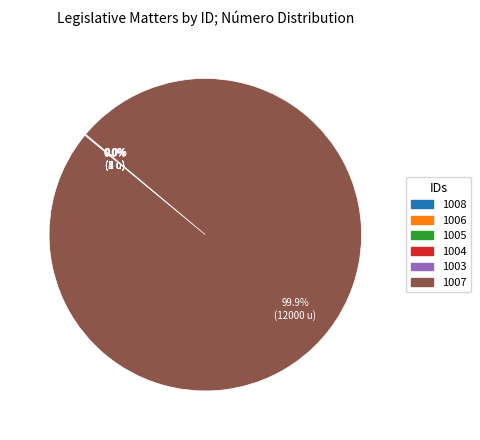

The 1007 slice represents 100% of the pie. True or false?

True